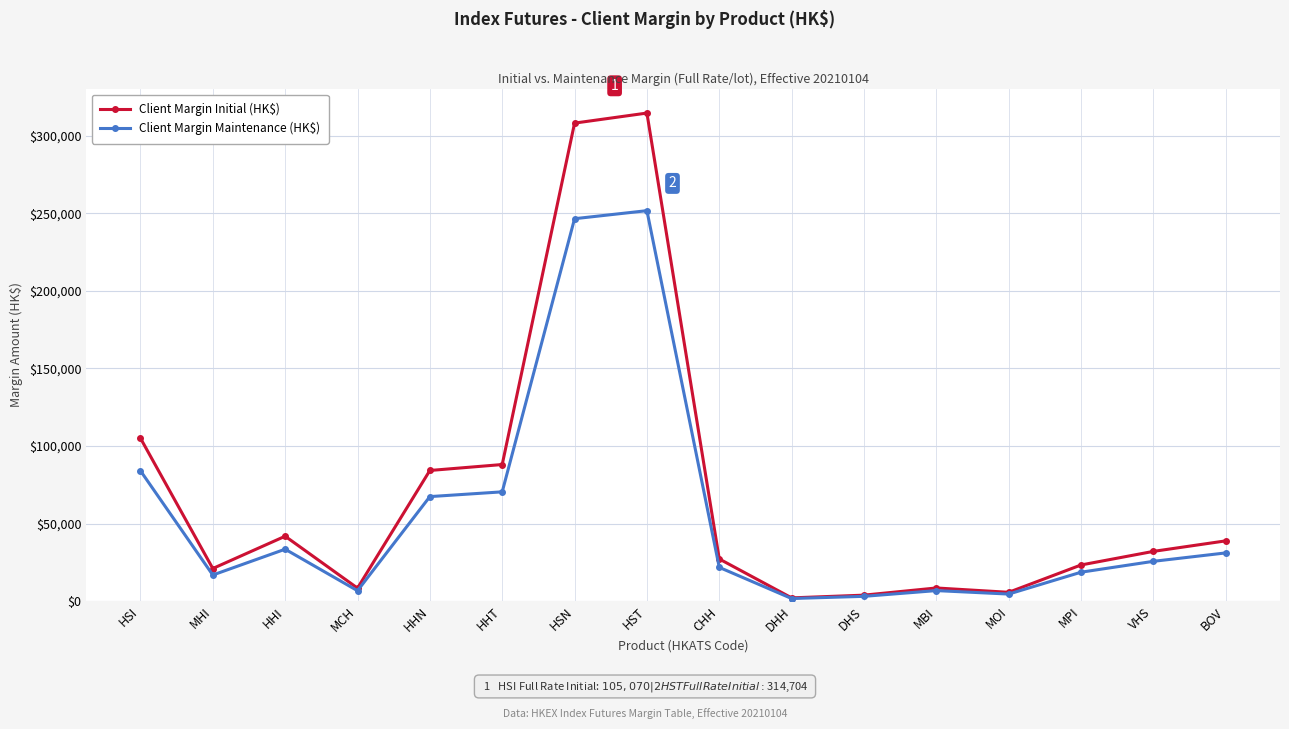

What is the sum of the Client Margin Maintenance (HK$) values at DHS and CHH?

24800